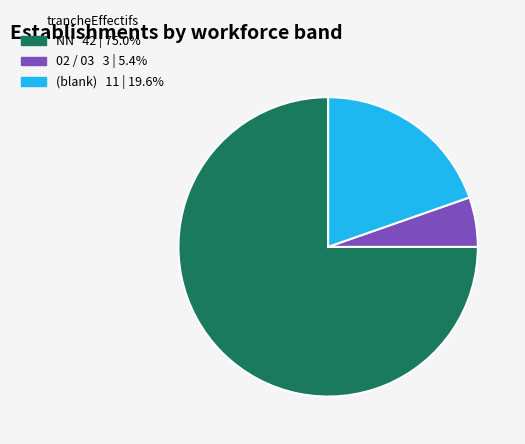

How many slices are in this pie chart?

3